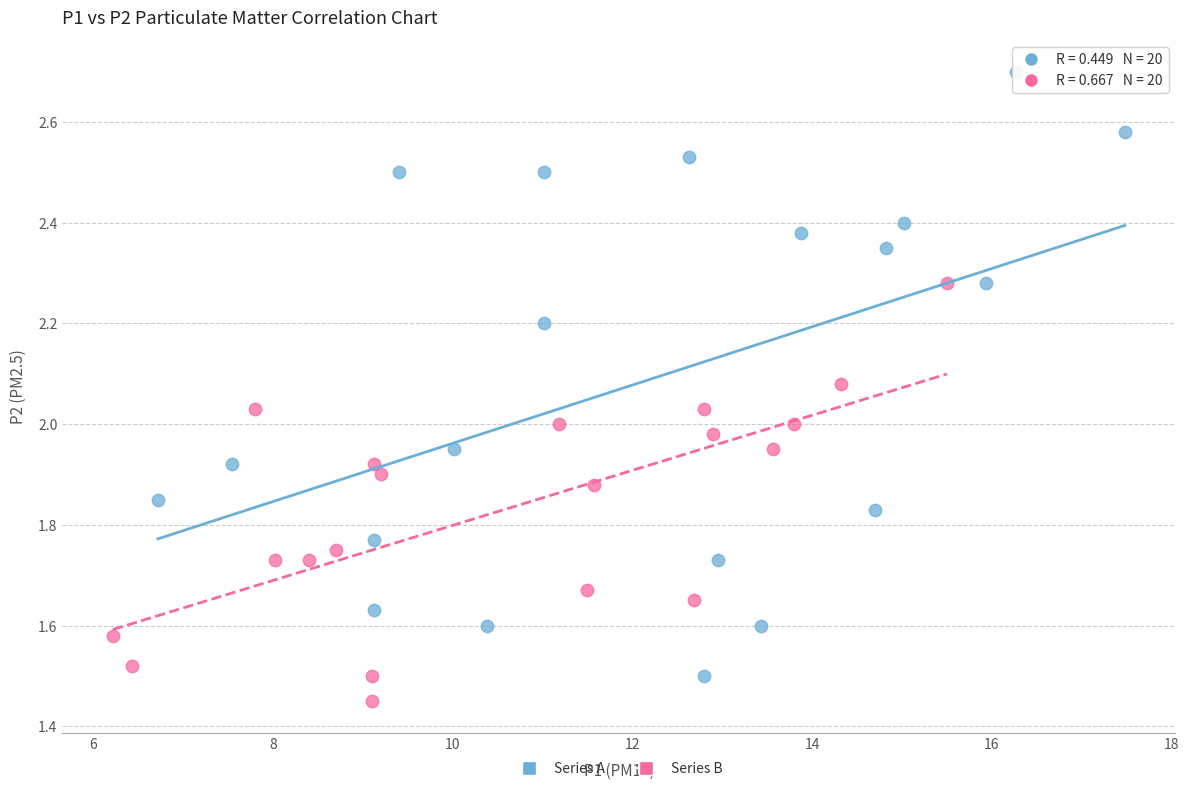

Which series contains the lowest Y value?

Series B